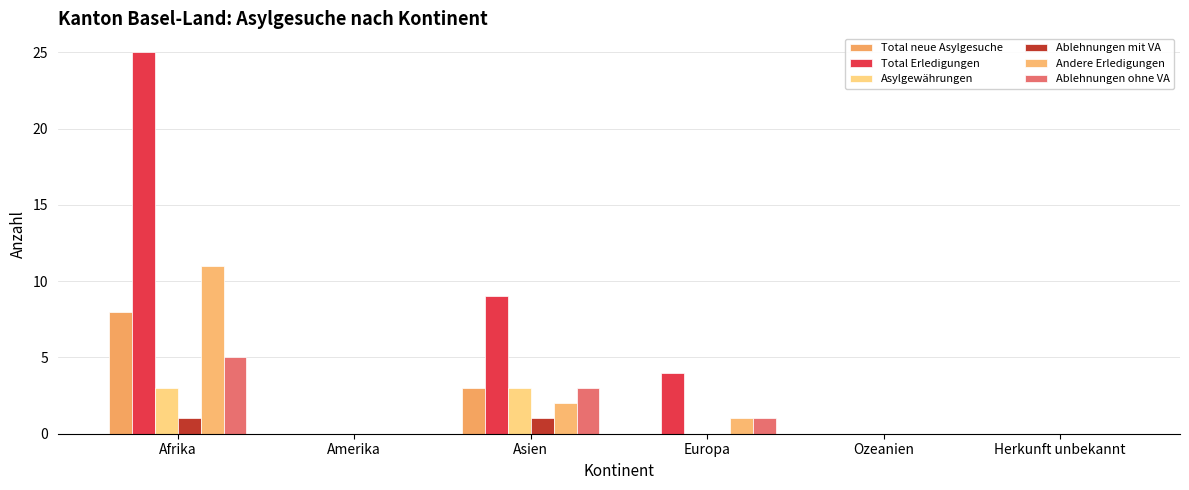

Count the number of categories in the chart.

6